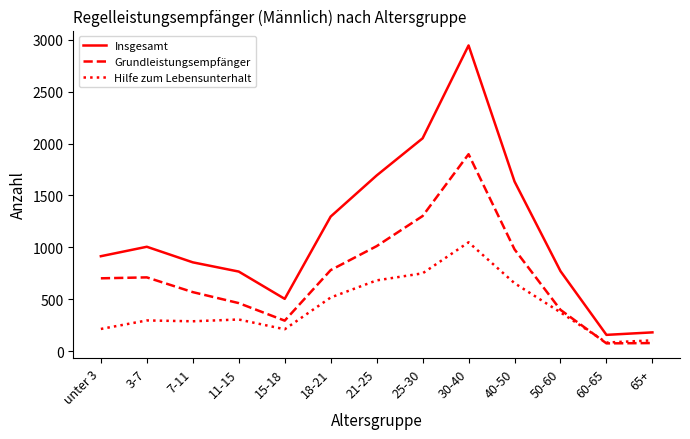

The value of Hilfe zum Lebensunterhalt at 18-21 is 690. True or false?

False